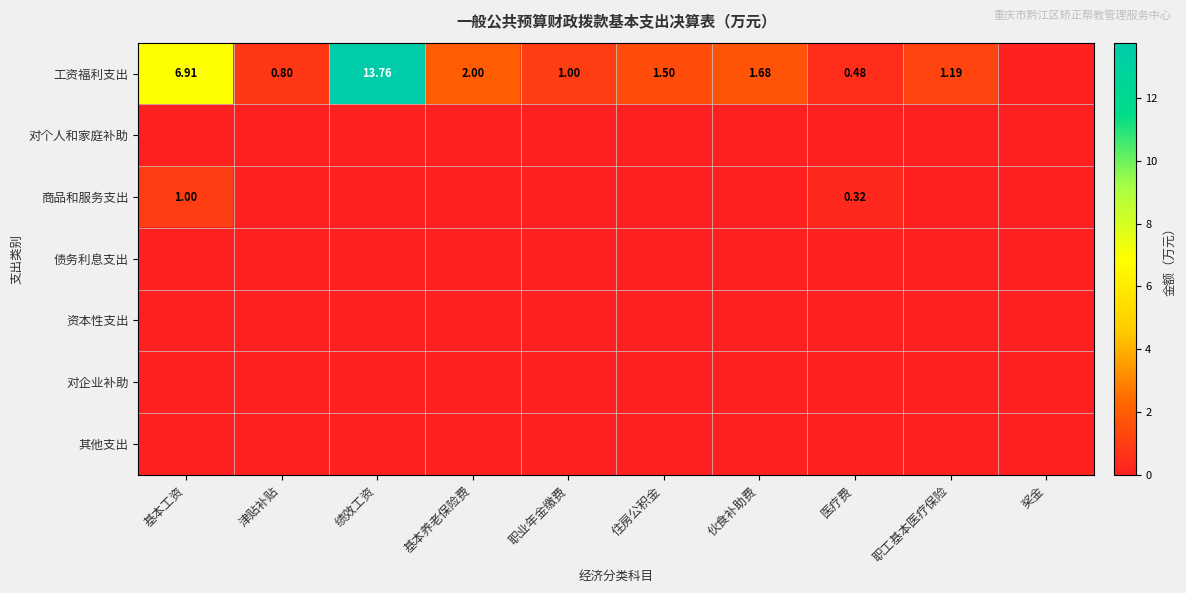

Which category has the highest value across all series?

绩效工资